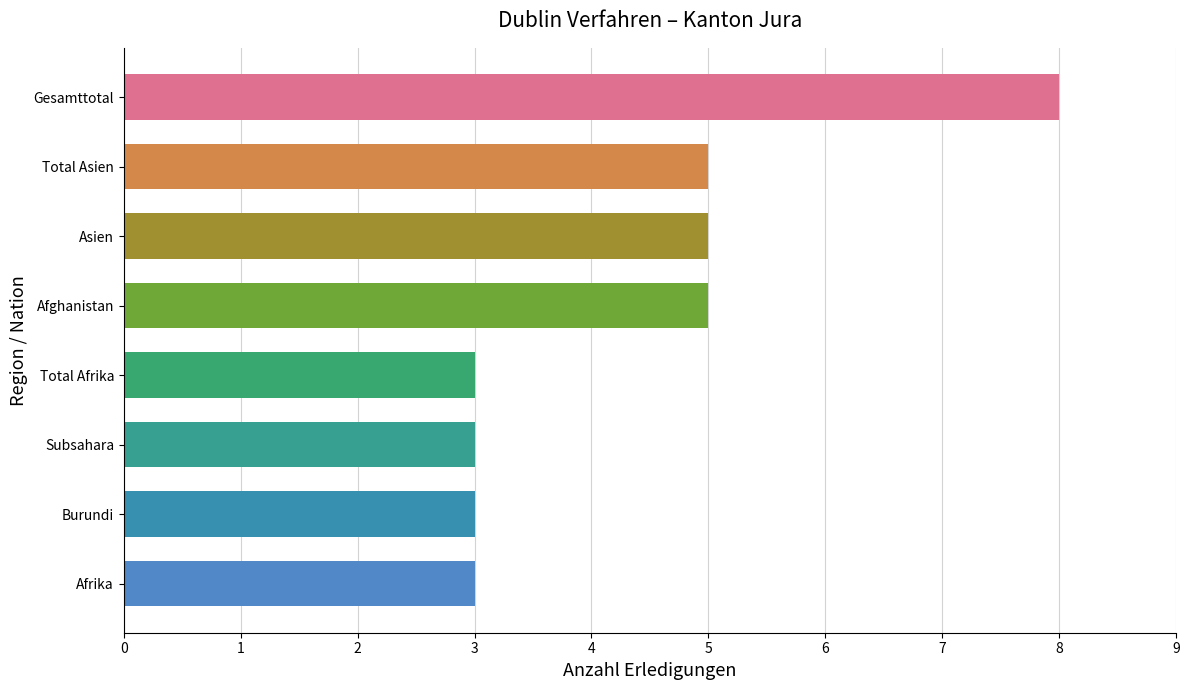

How many distinct data groups are displayed?

1